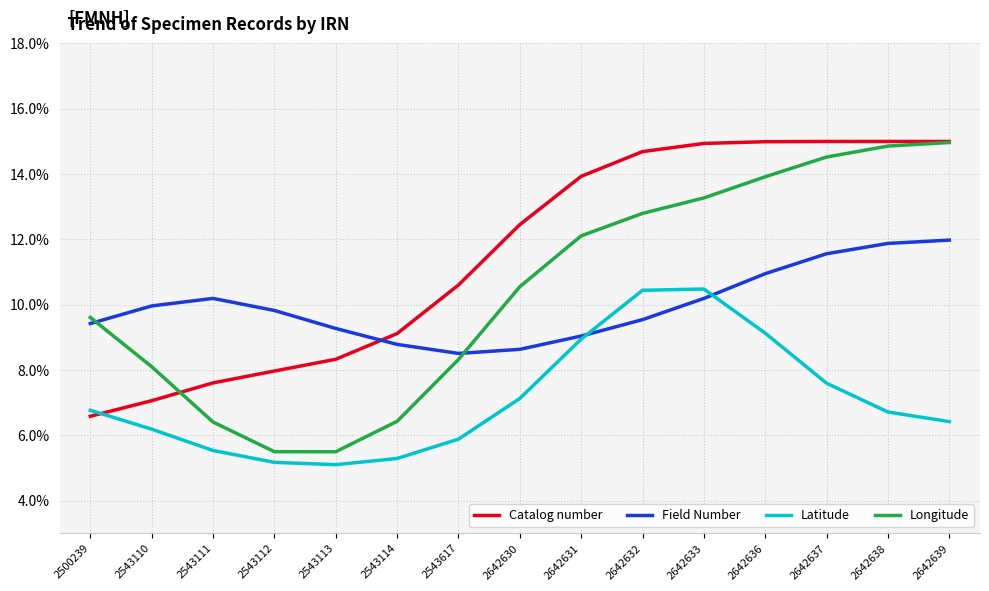

What is the minimum value shown in the chart?

5.1